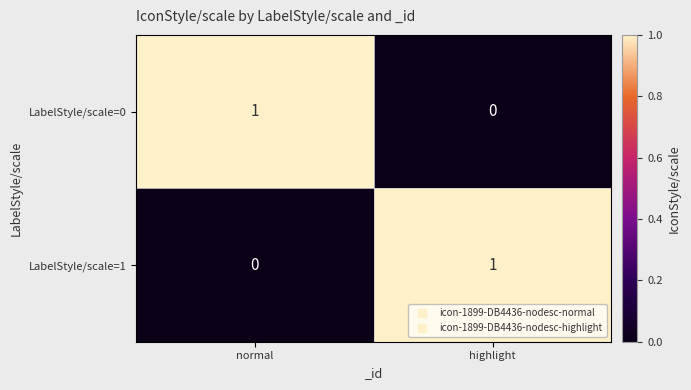

Reading right to left, list all the values displayed in this chart.

LabelStyle/scale=0: 0	1
LabelStyle/scale=1: 1	0